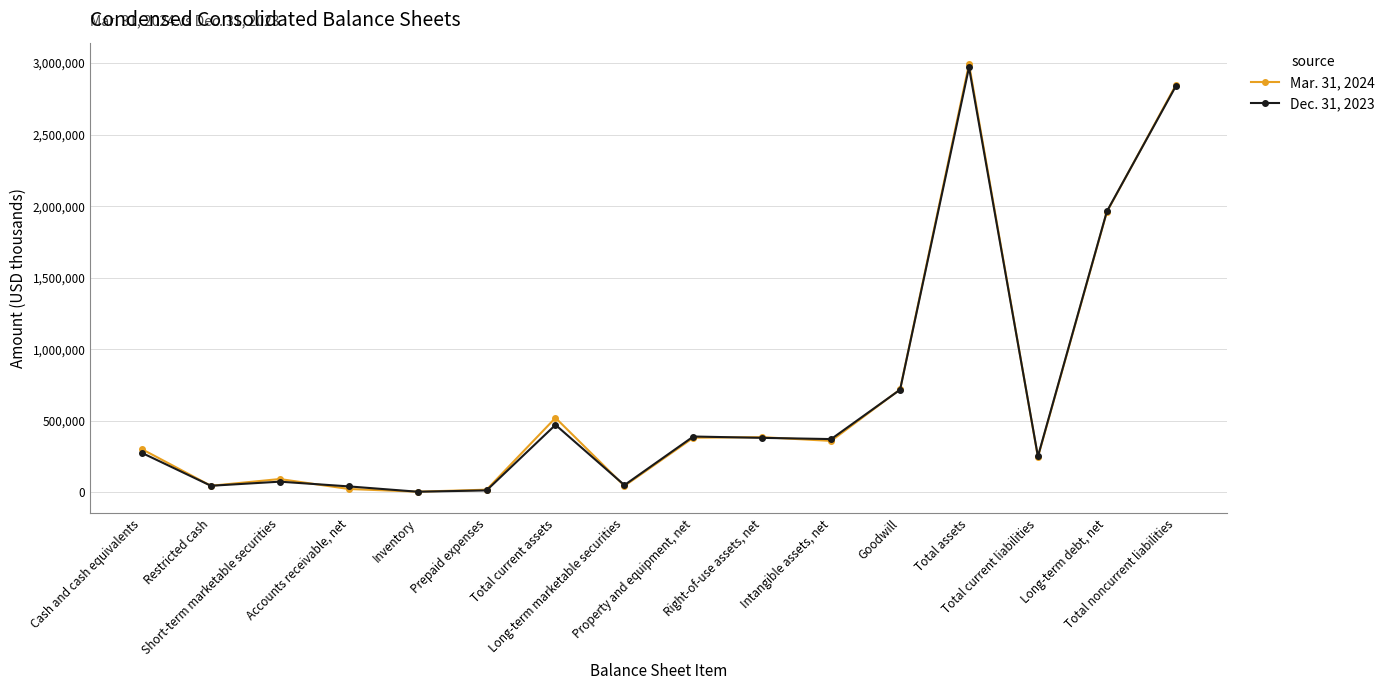

List the series in order of their overall mean, highest first.

Mar. 31, 2024, Dec. 31, 2023